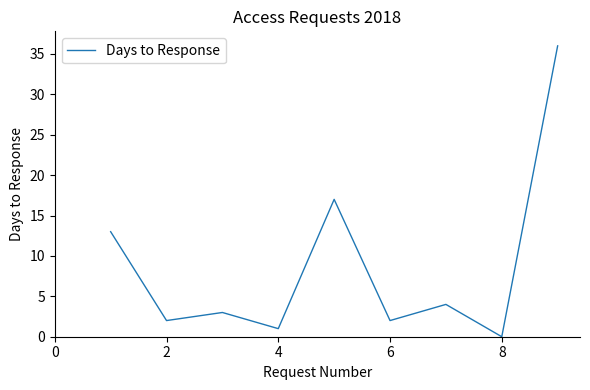

What is the maximum value shown in the chart?

36